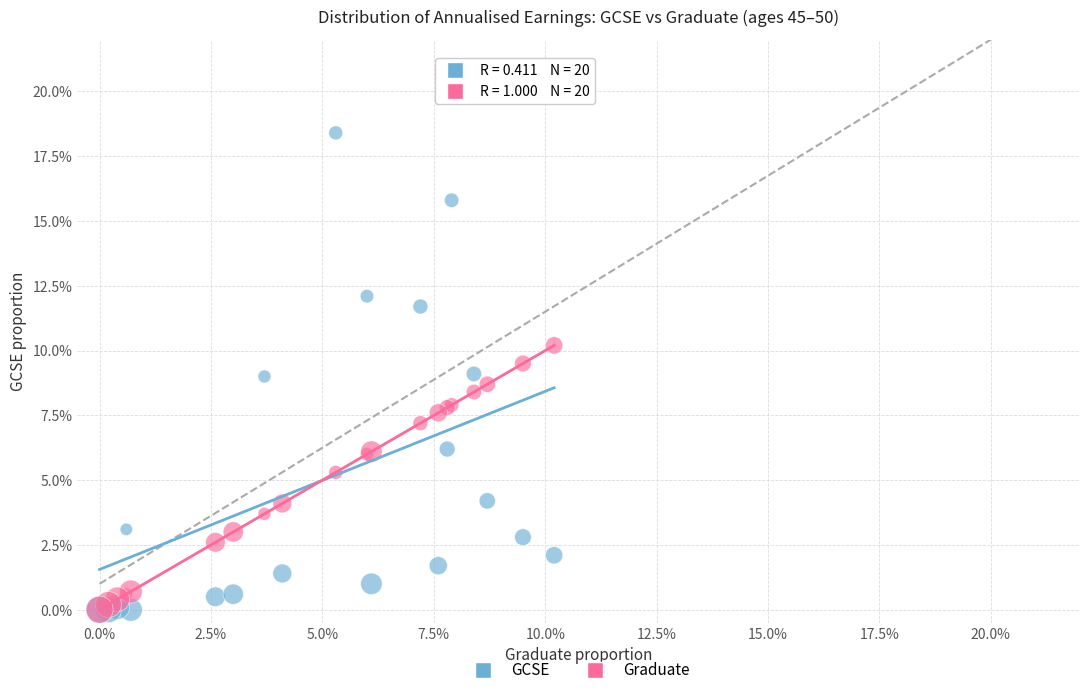

What are all the series names shown in the legend?

GCSE, Graduate